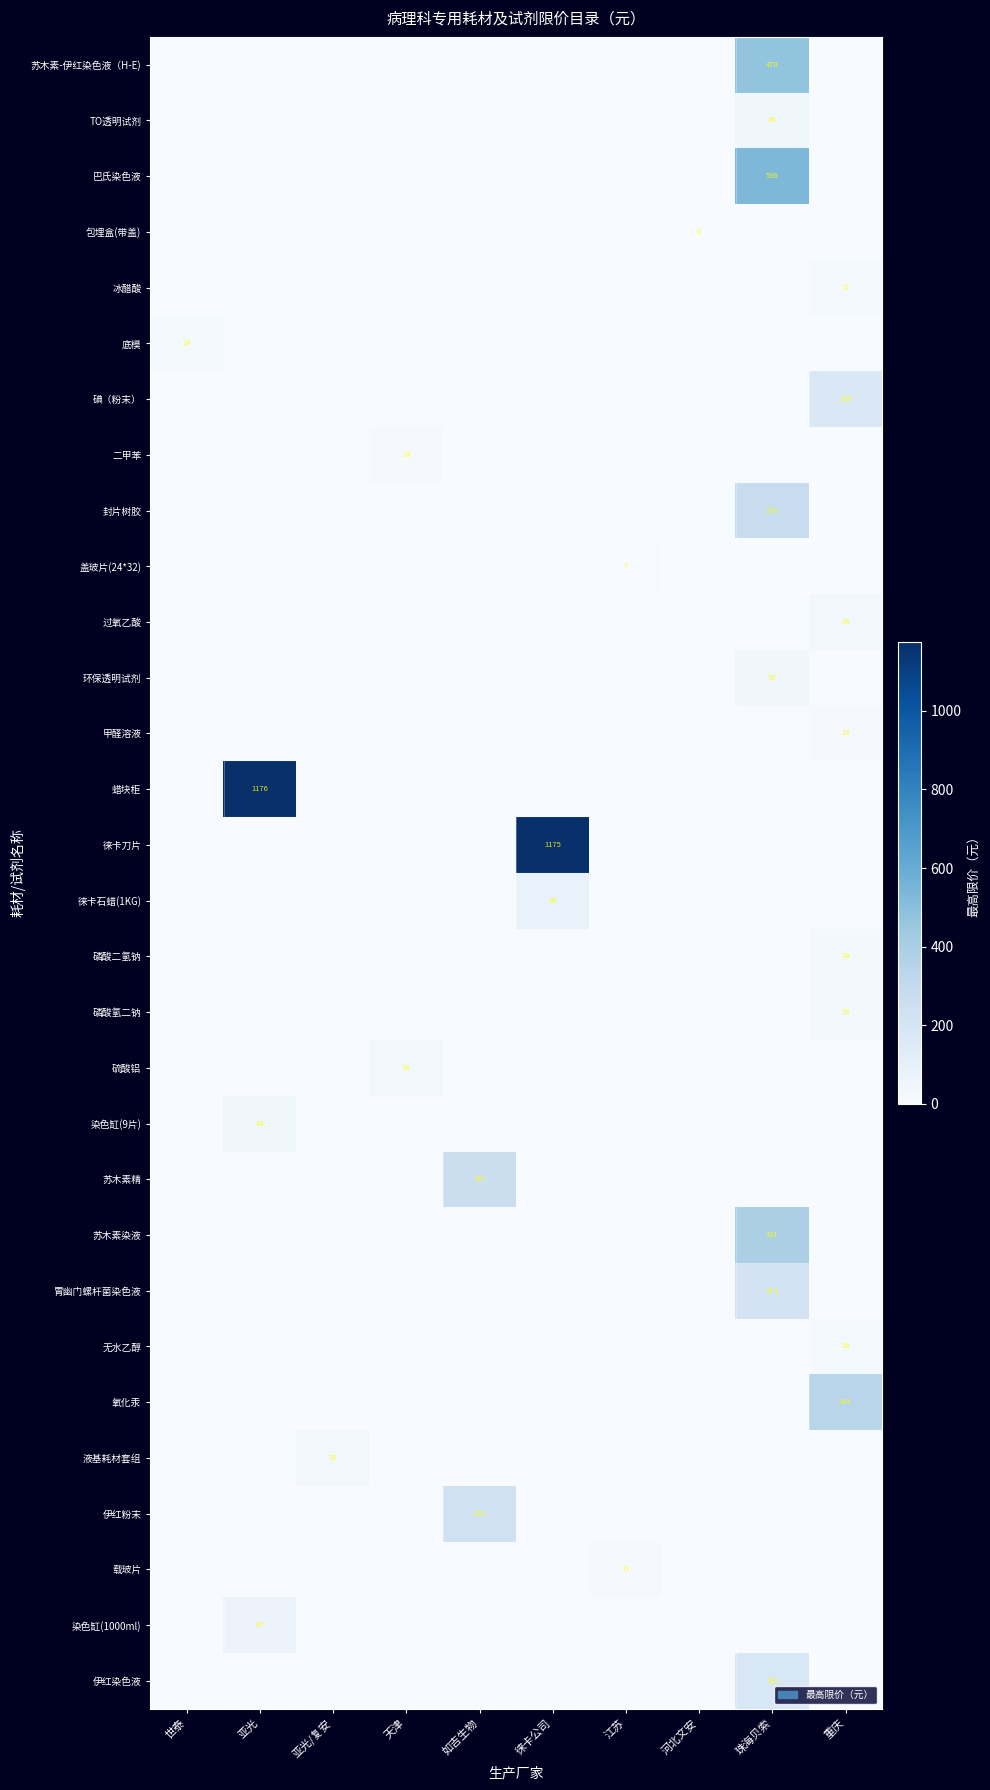

How many distinct data groups are displayed?

30